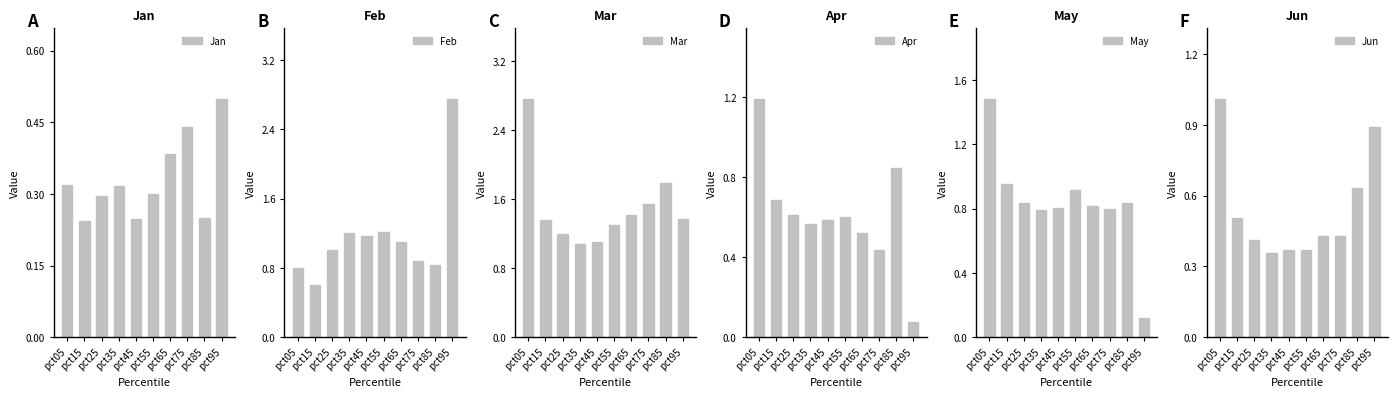

True or false: Feb has a value of 1.2 at pct45.

True